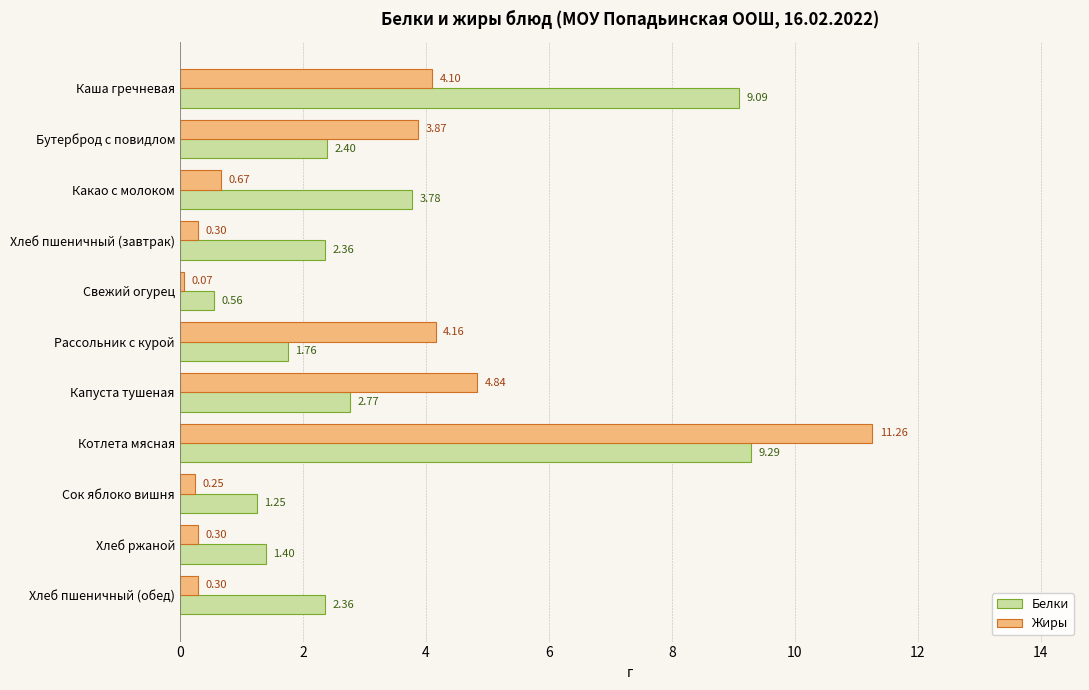

Which category has the lowest value across all series?

Свежий огурец